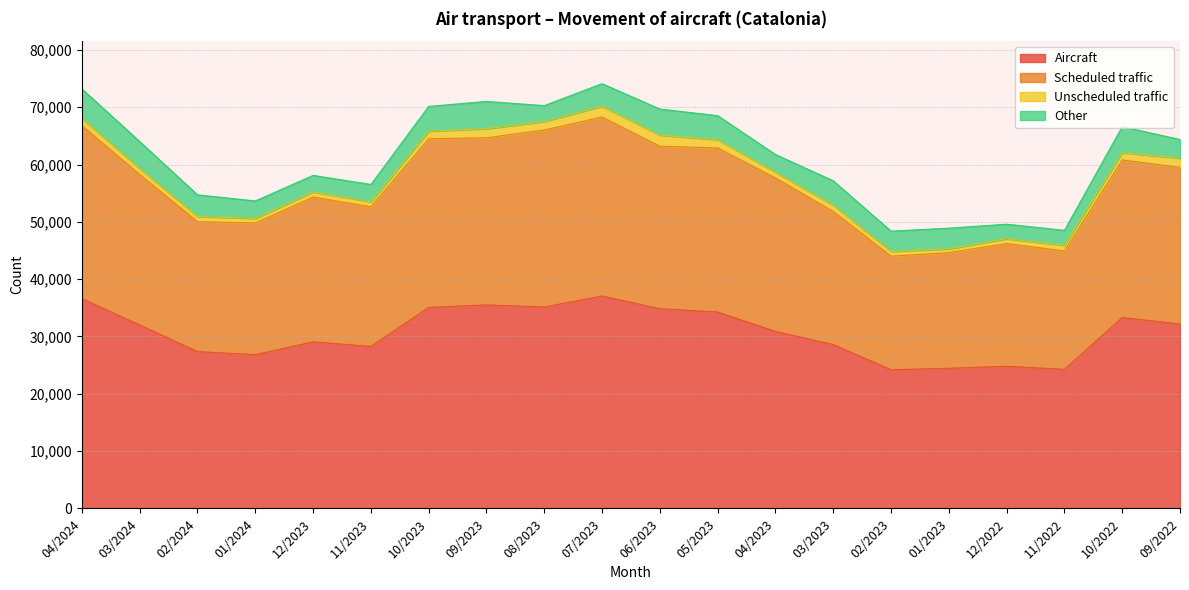

What is the difference between the highest and lowest values at 10/2023?

29434